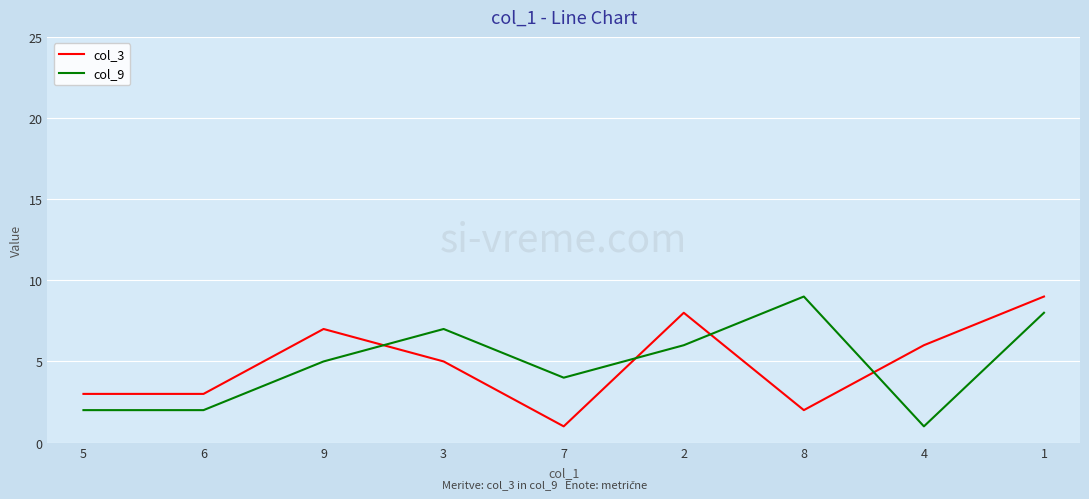

The value of col_3 at 5 is 3. True or false?

True